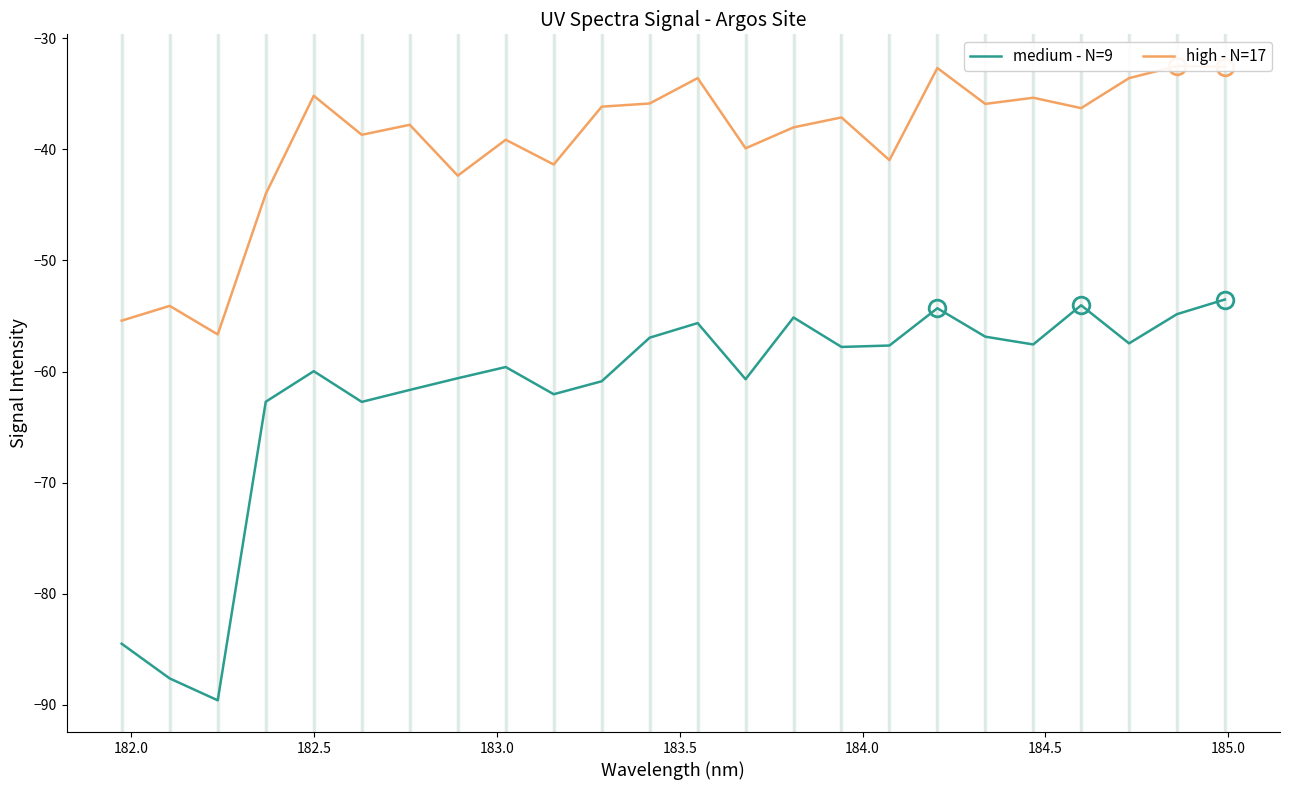

True or false: medium - N=9 has more than 0 interior local peaks.

True